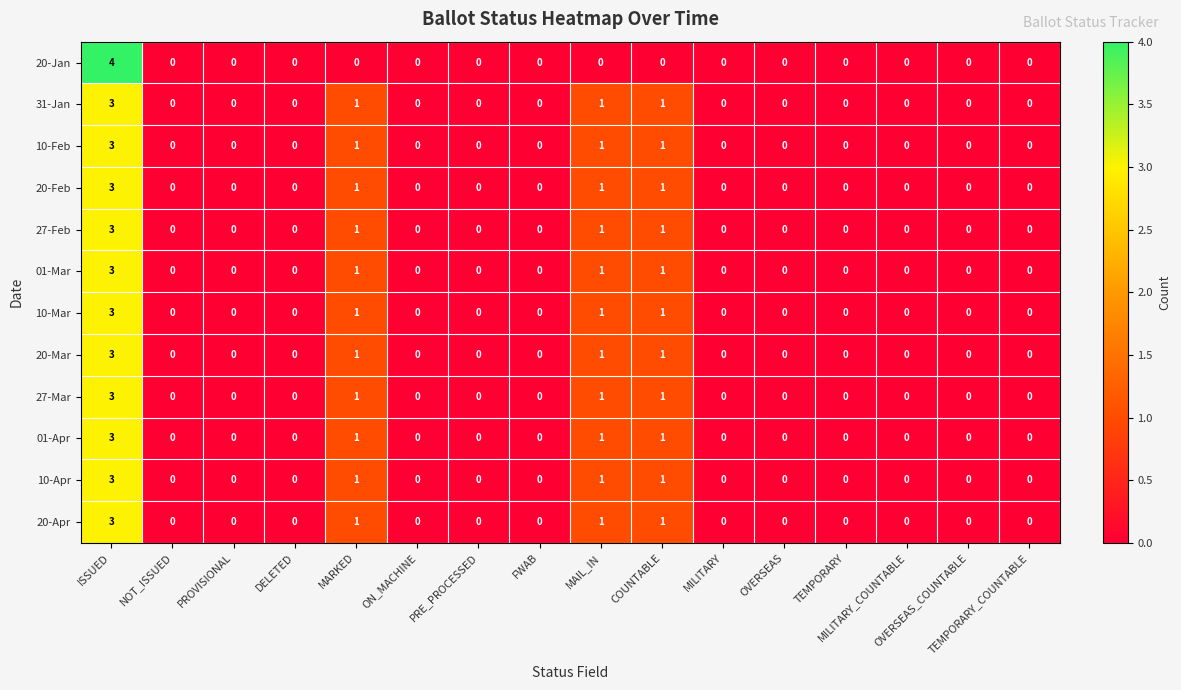

Which series has the largest range (max minus min)?

20-Jan